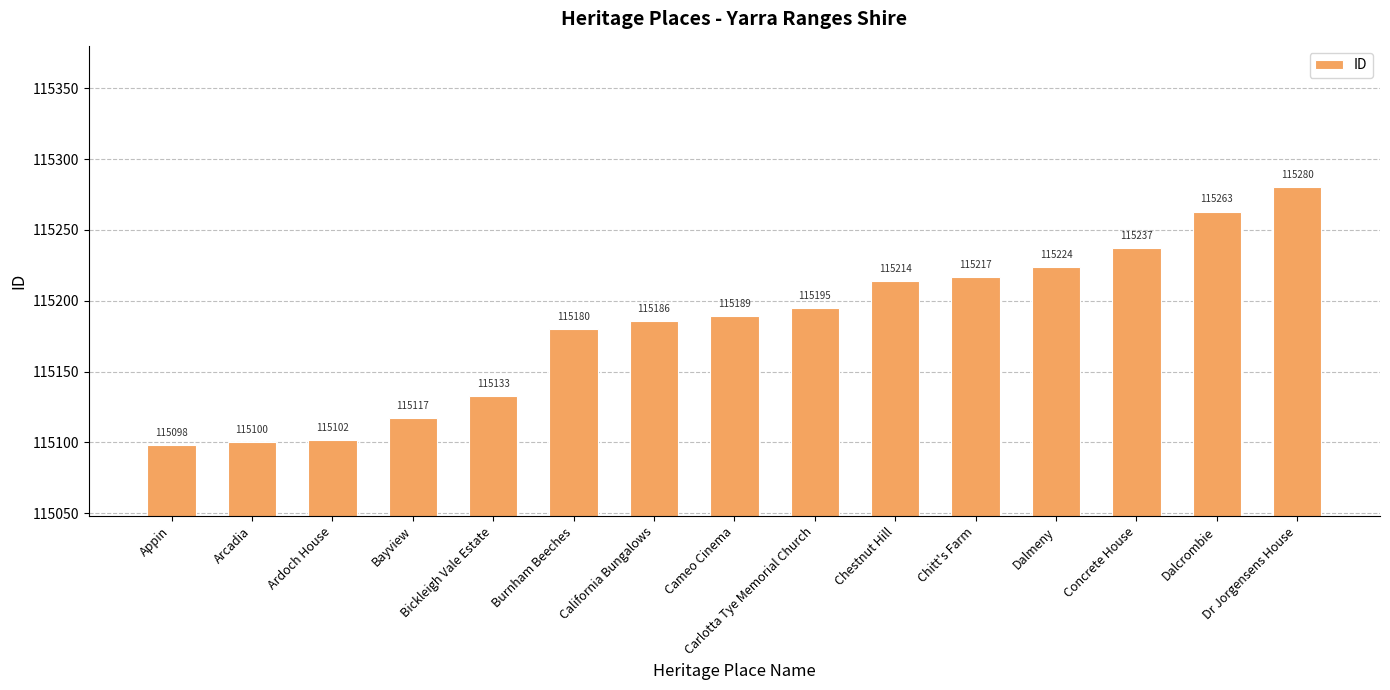

Which has a higher value, Carlotta Tye Memorial Church or Arcadia?

Carlotta Tye Memorial Church